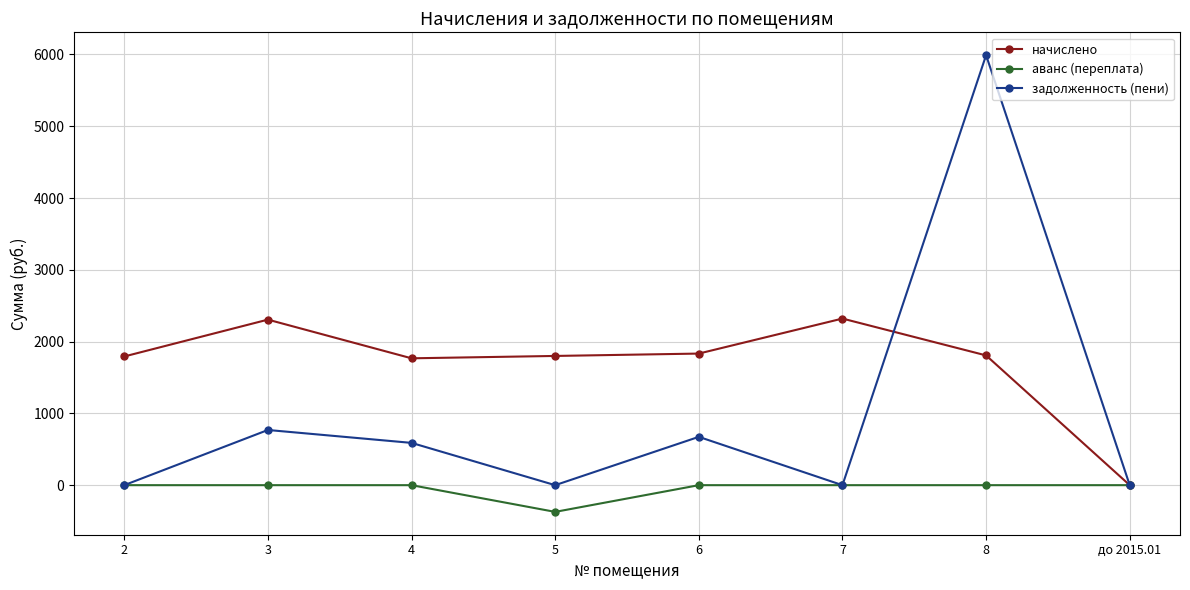

The value of задолженность (пени) at 5 is -2154.4. True or false?

False